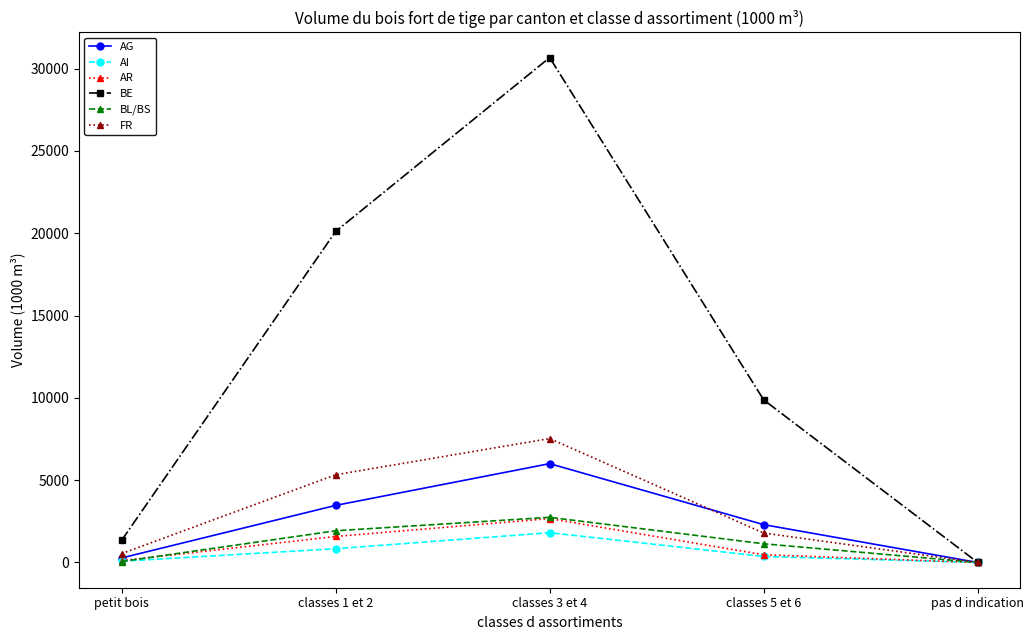

How many values in BE are above zero?

4